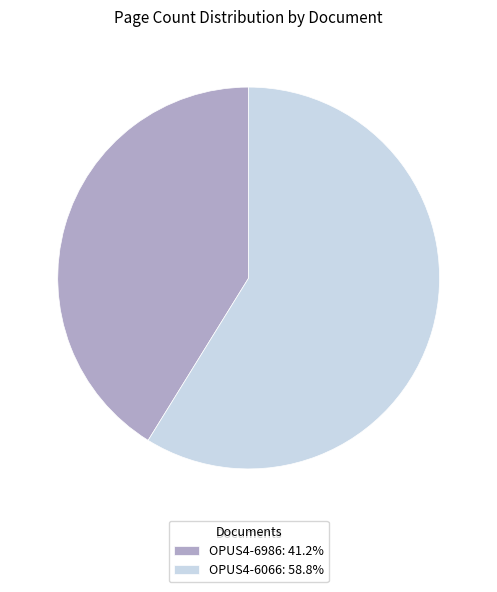

Is the sum of OPUS4-6066: 58.8% and OPUS4-6986: 41.2% greater than half?

Yes